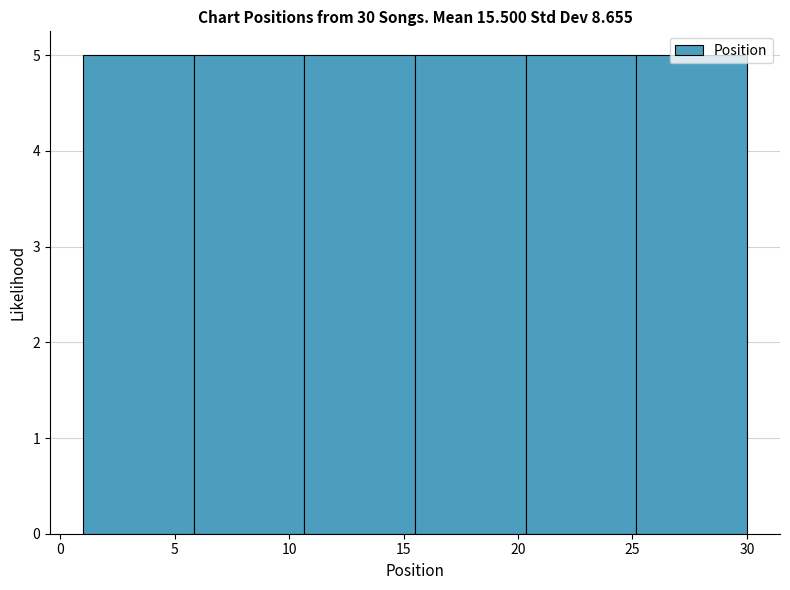

How tall is the bar that spans 20.5 to 25.0 on the x-axis? Neither the bar edges nor the heights are printed on the chart, so give them approximately, as read against the axes.

5